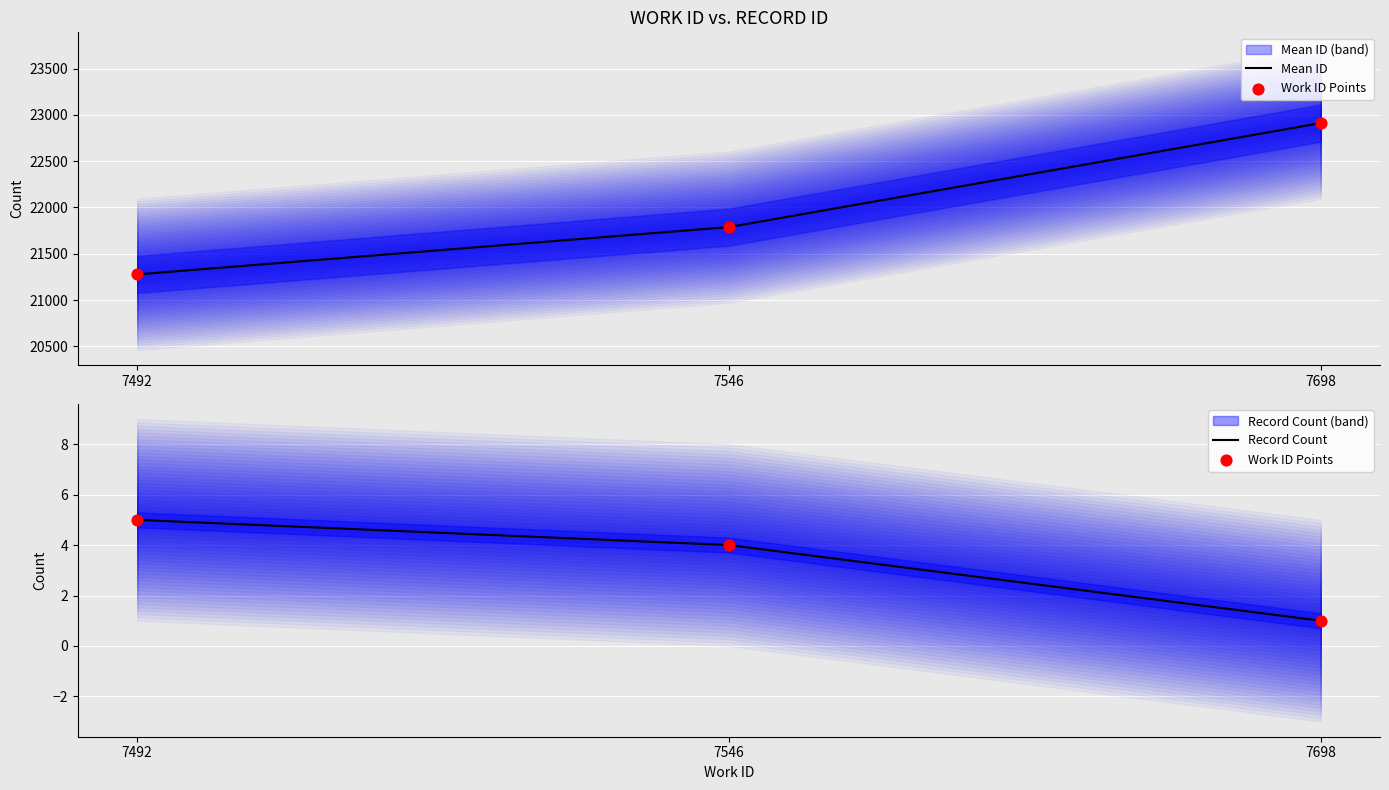

Which series has the largest Y range (max minus min)?

Mean ID